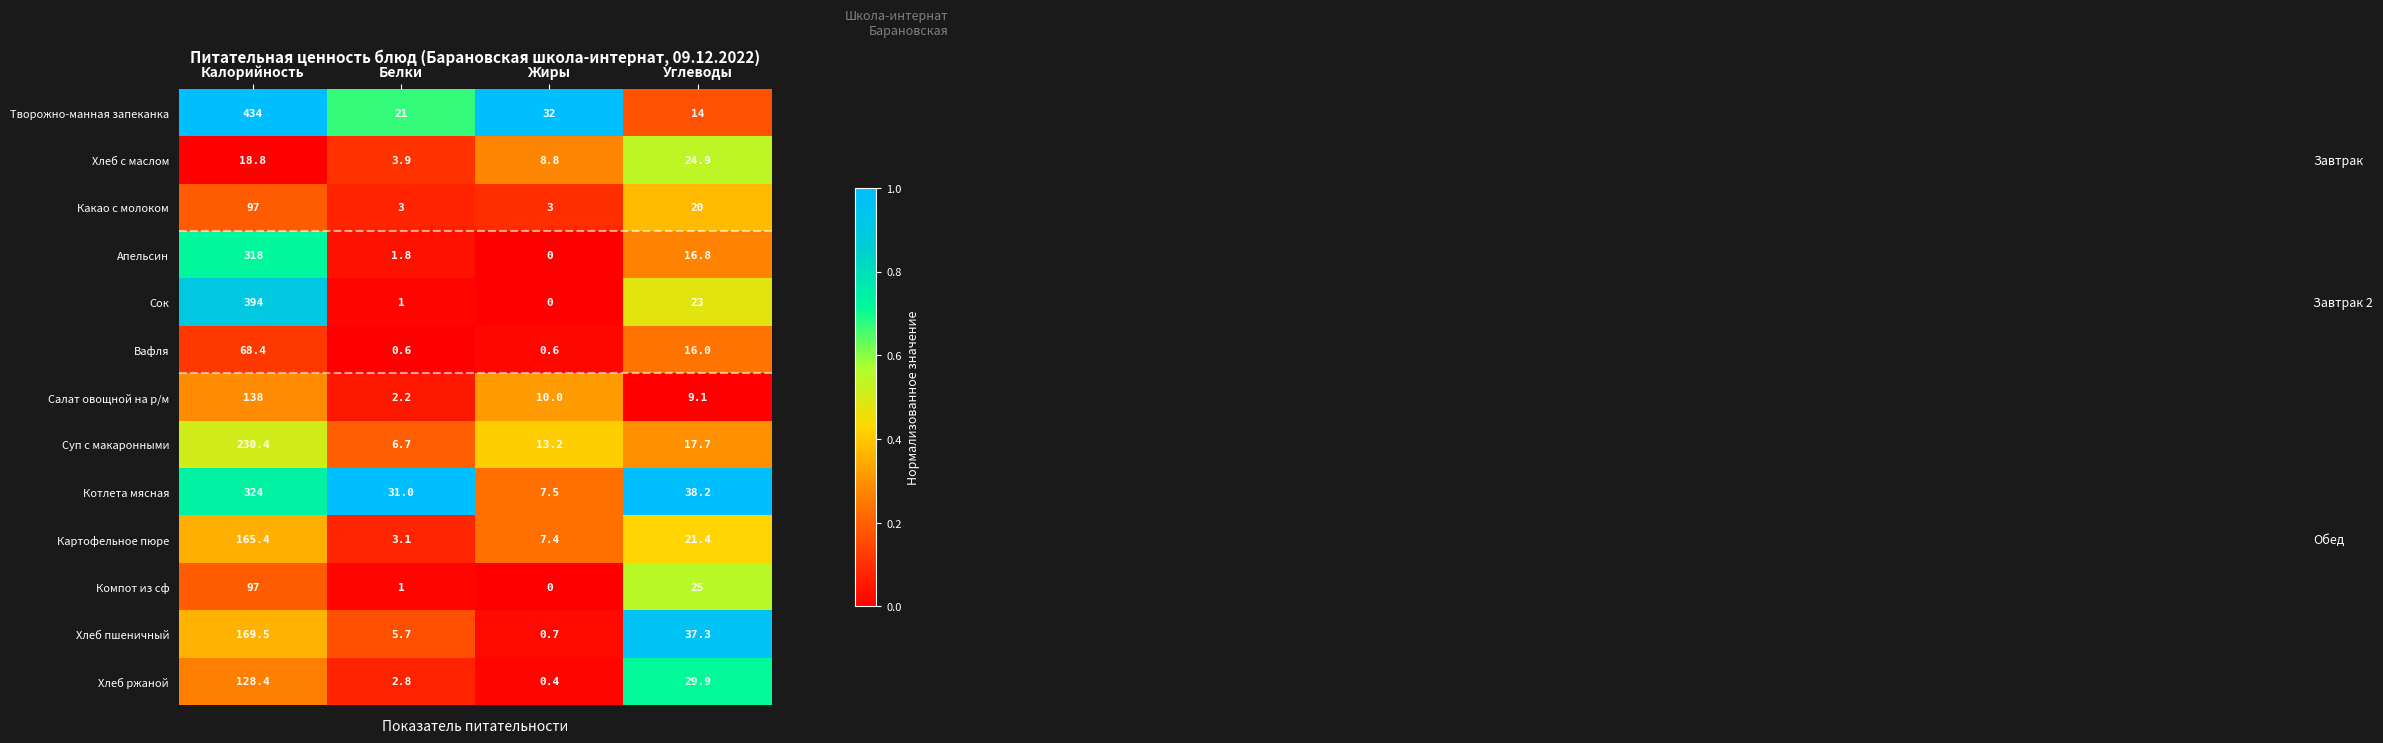

What is the total value across all series at Белки?

83.8